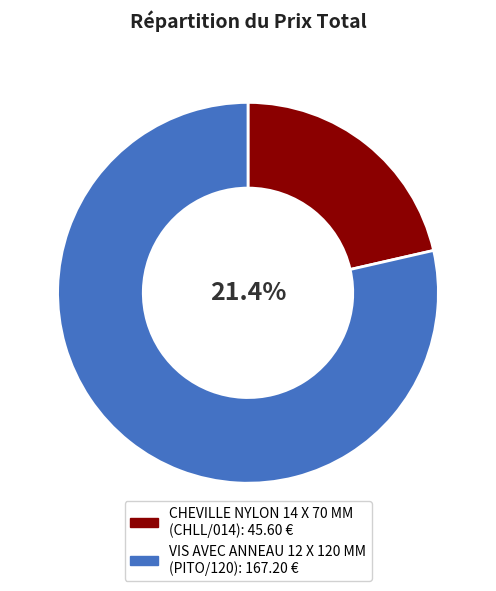

Which has a higher value, VIS AVEC ANNEAU 12 X 120 MM or CHEVILLE NYLON 14 X 70 MM?

VIS AVEC ANNEAU 12 X 120 MM